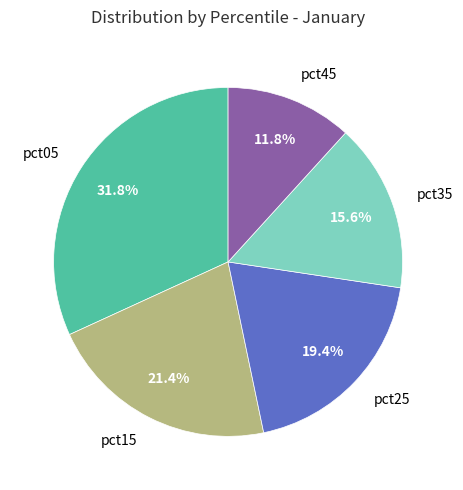

Is there any slice that represents more than half of the pie?

No